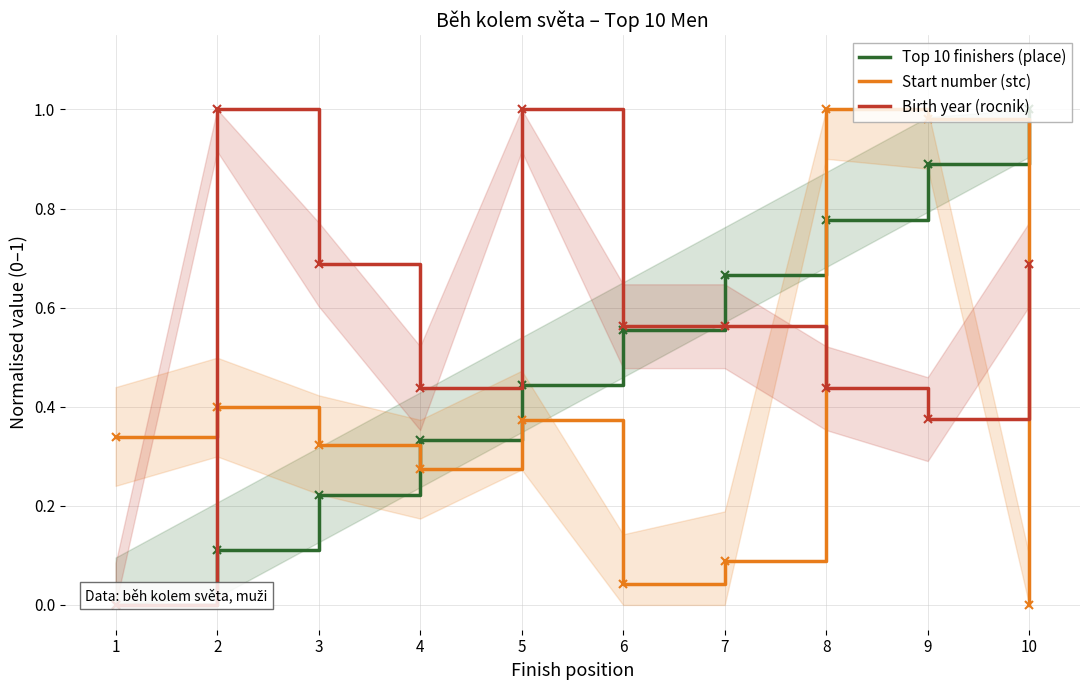

What is the value of the Birth year (rocnik) point at the 8th from the left?

0.4